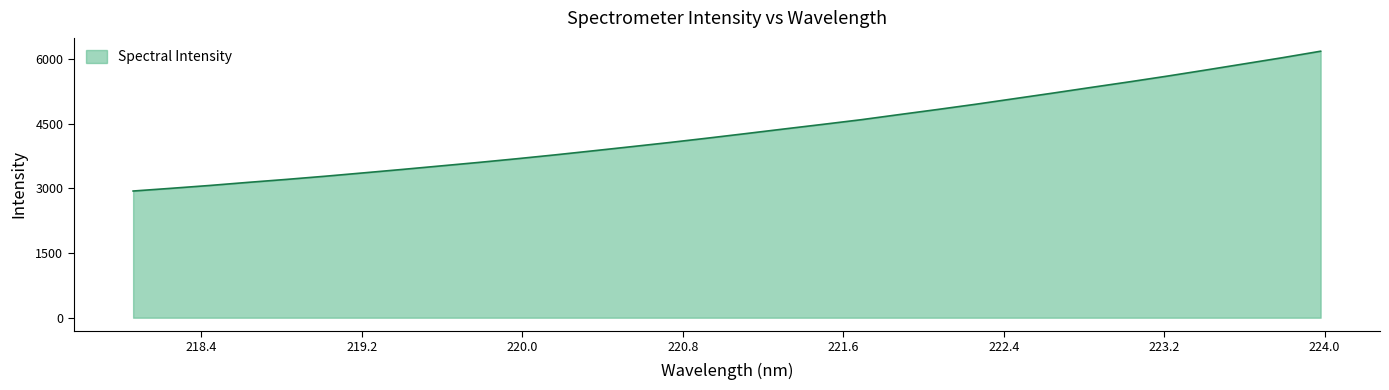

How many lines are shown in the chart?

1